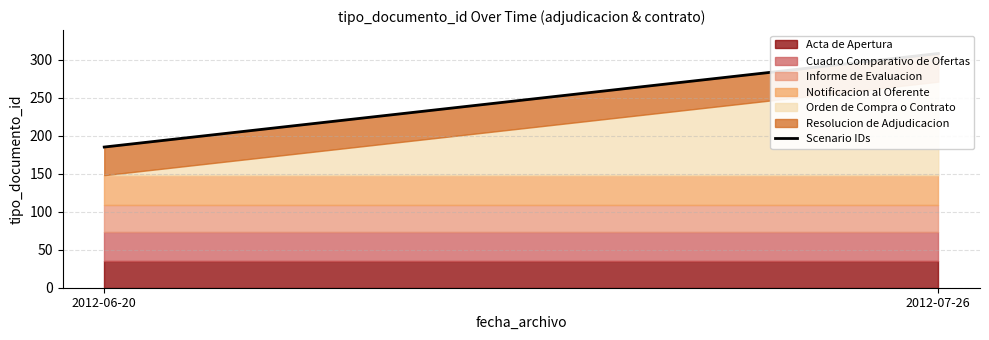

Reading left to right, what are all the values shown in this chart?

2012-06-20=185	2012-07-26=308